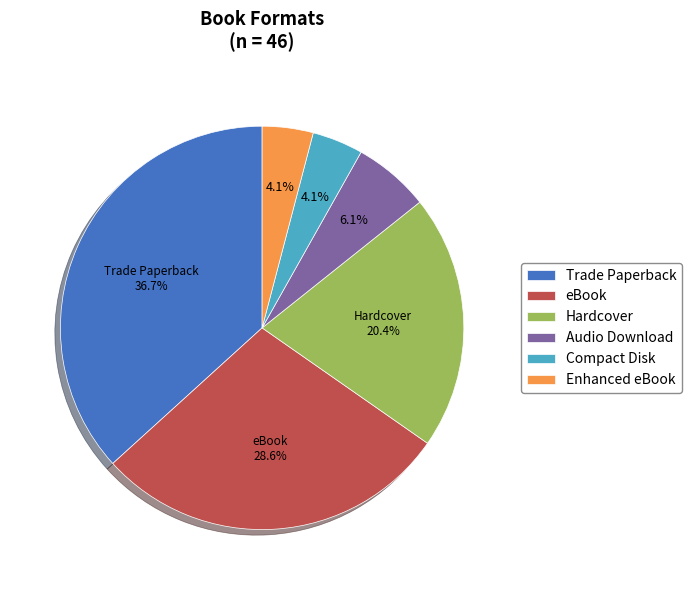

Does any single category account for the majority?

No